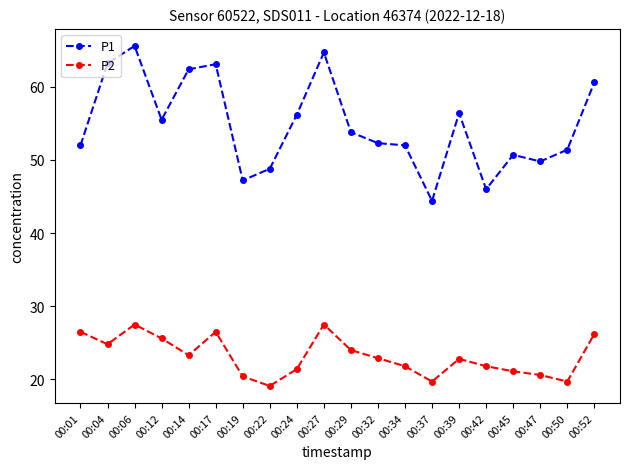

True or false: P1 has a value of 81.7 at 00:39.

False